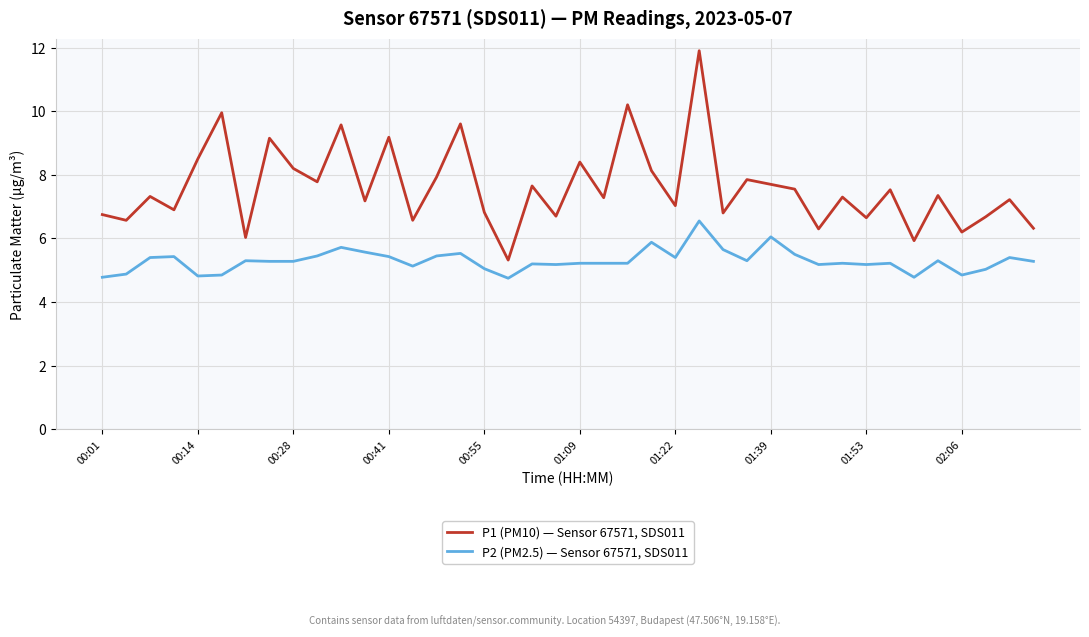

List the series in order of their overall mean, highest first.

P1 (PM10) — Sensor 67571, SDS011, P2 (PM2.5) — Sensor 67571, SDS011